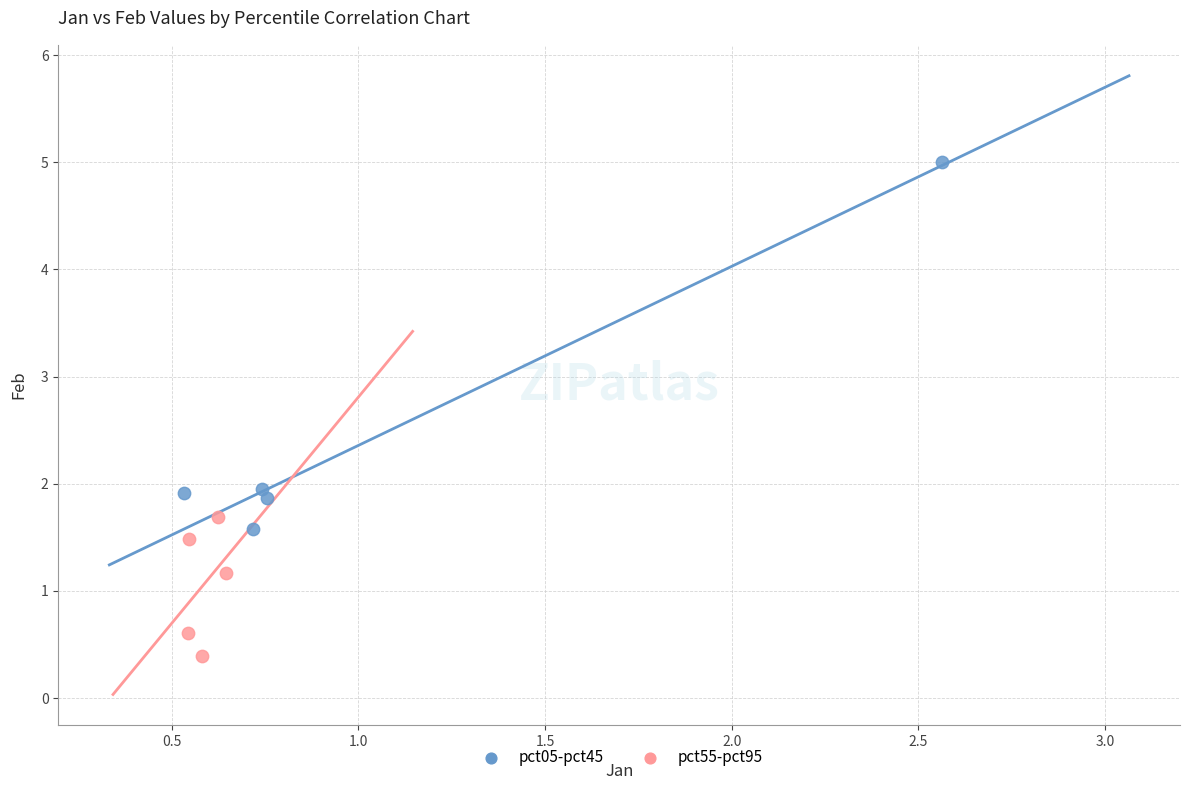

What are all the series names shown in the legend?

pct05-pct45, pct55-pct95